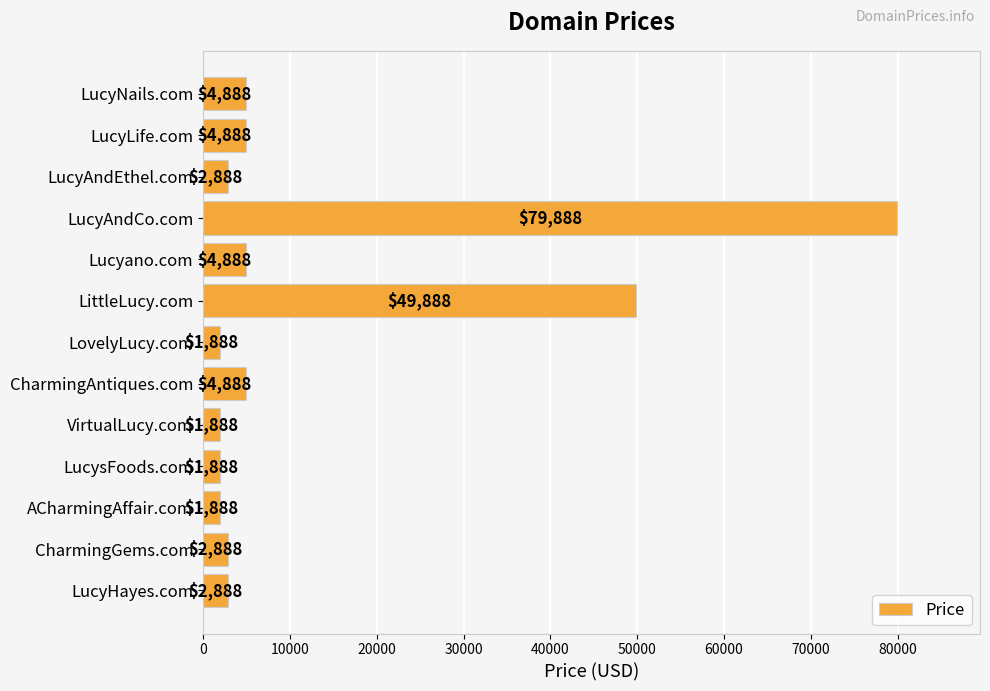

How many series are shown in this chart?

1